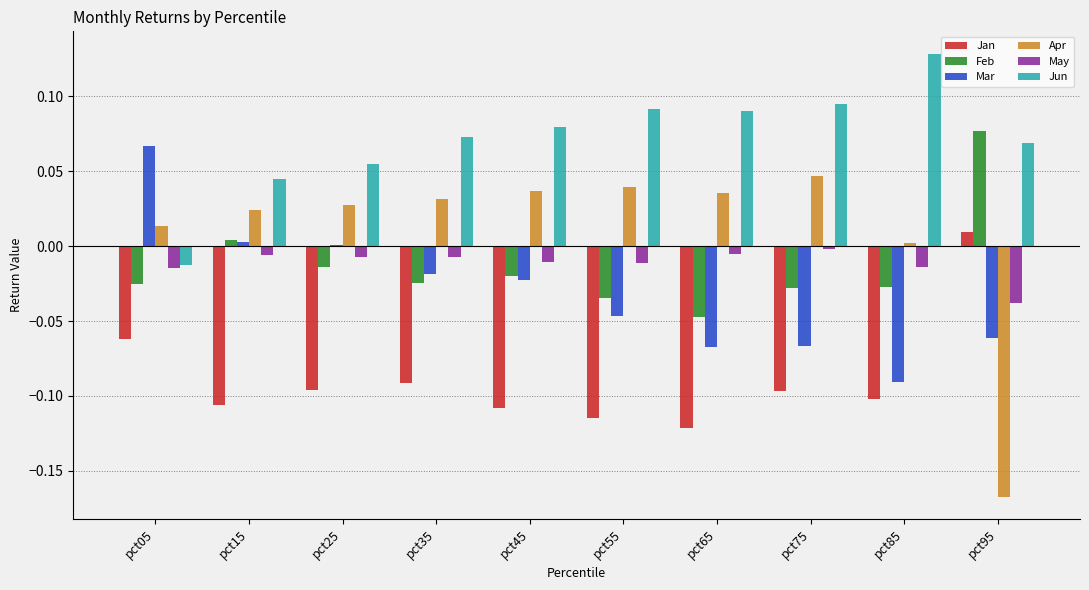

Is it true that Feb equals -0.1 at pct75?

False